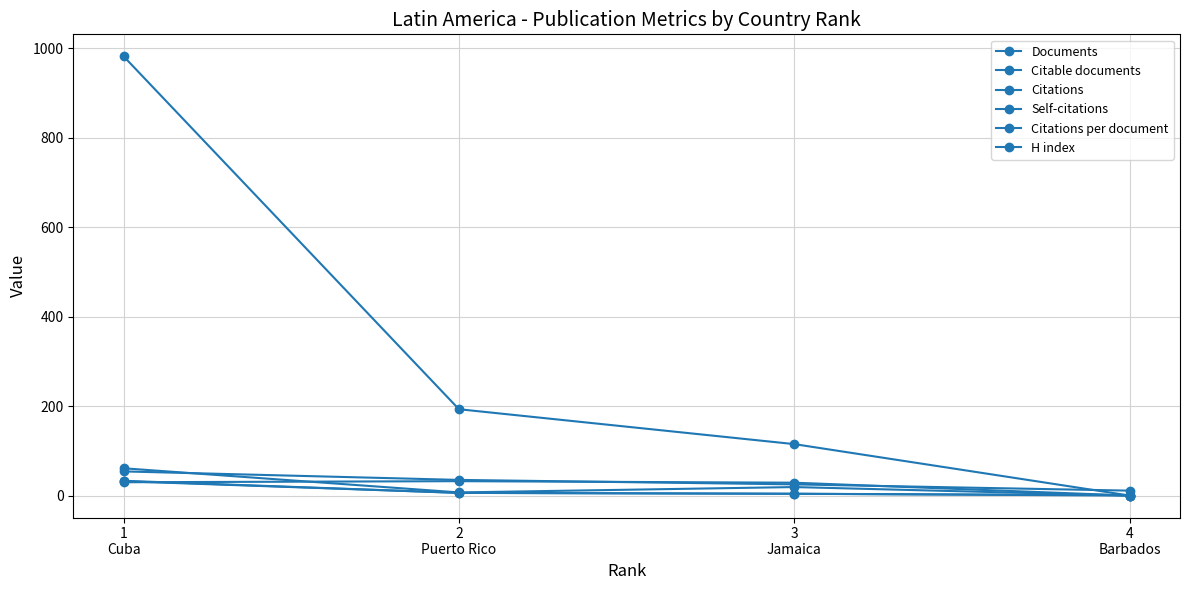

What is the difference between the second highest and minimum values in the Documents series?

5.0